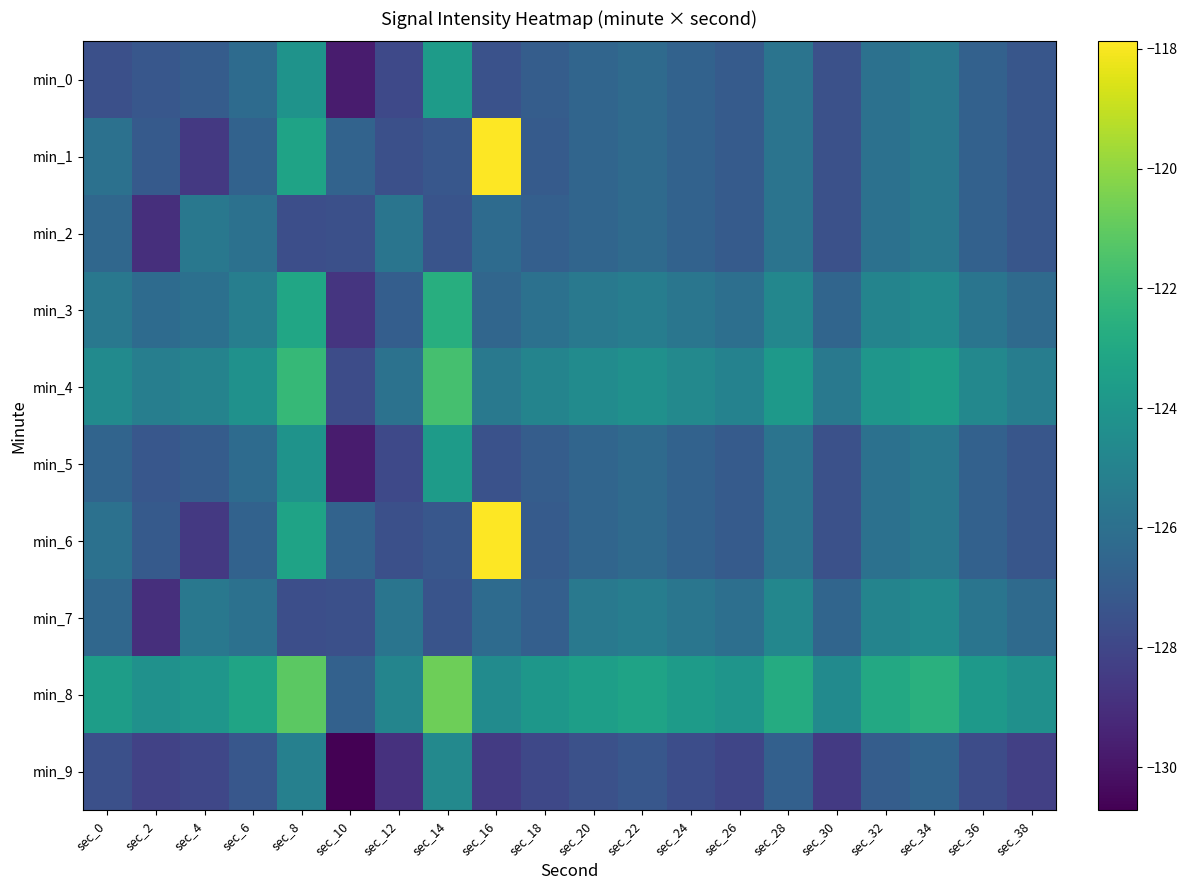

At how many categories does at least one series exceed -123?

6